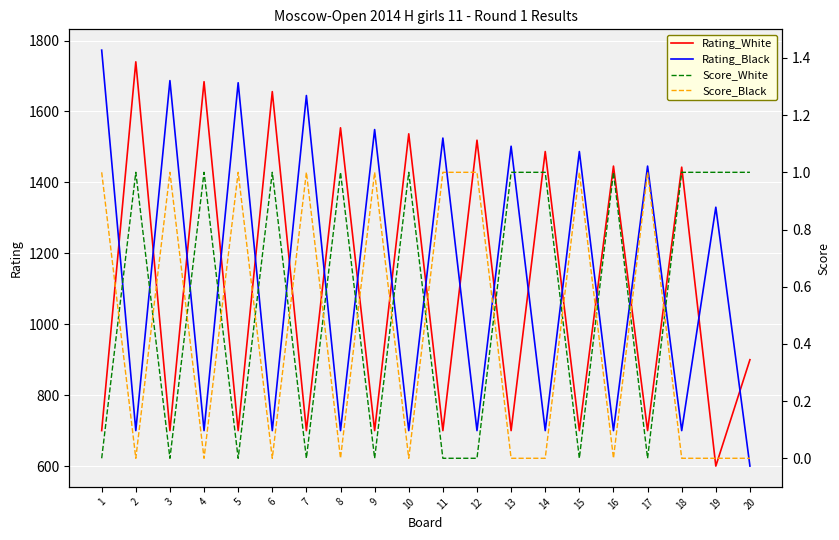

What is the highest value of the Rating_White series?

1740